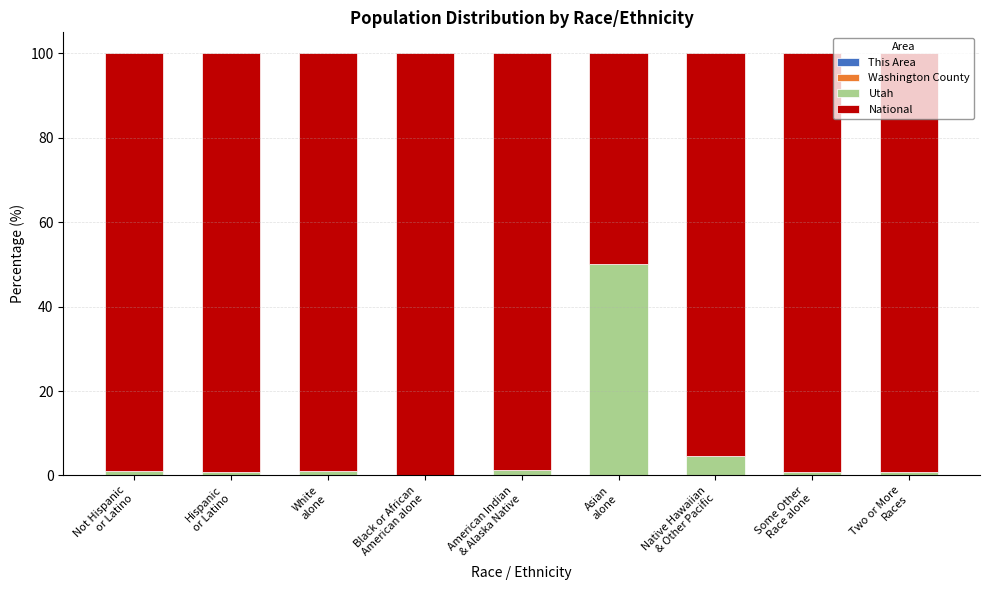

How many data points does each series have?

9